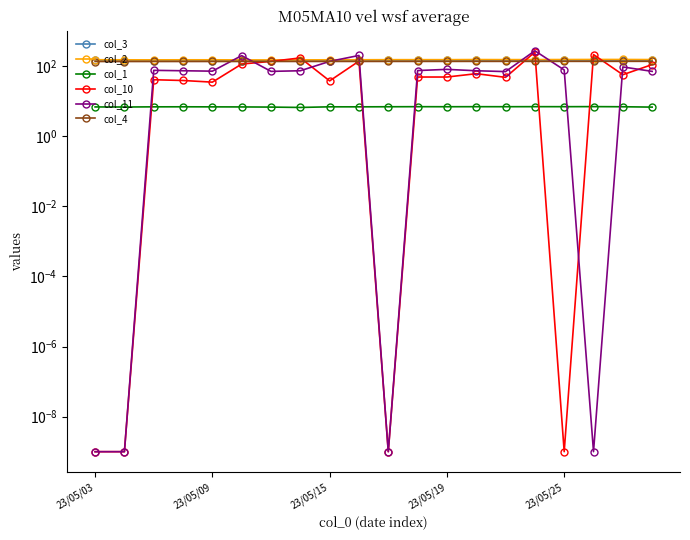

Rank the series at 23/05/03 from lowest to highest value.

col_10, col_11, col_1, col_4, col_3, col_2